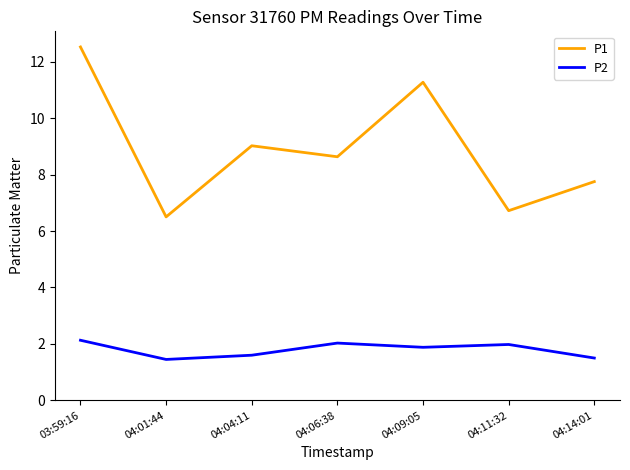

List the series in order of their peak value, lowest first.

P2, P1